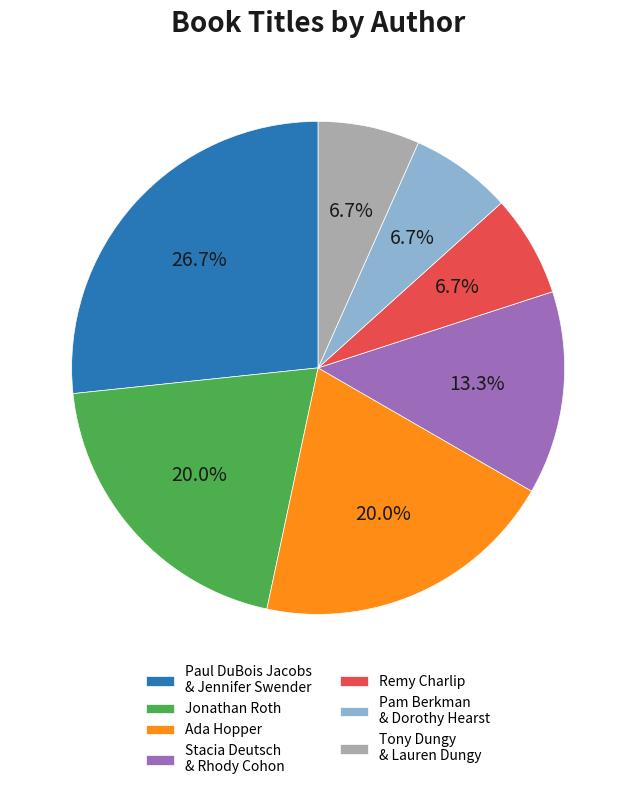

Which category has the biggest portion of the pie?

Paul DuBois Jacobs & Jennifer Swender